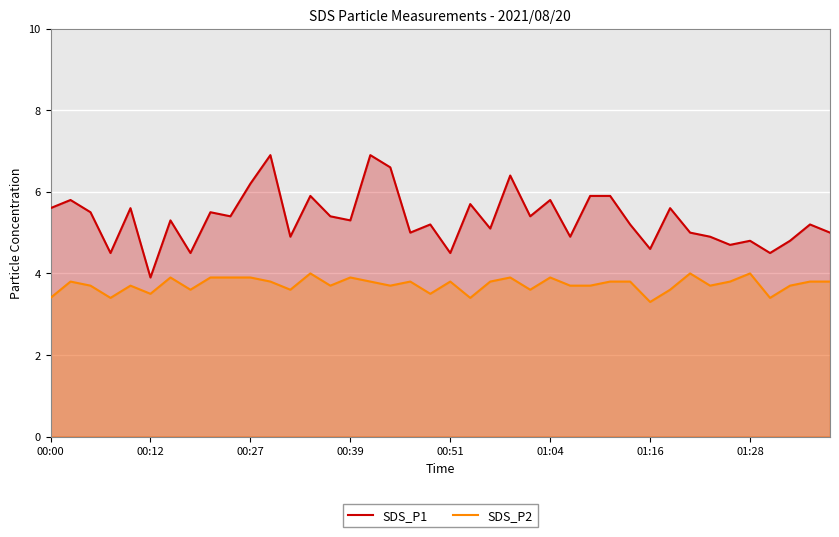

How many distinct data groups are displayed?

2